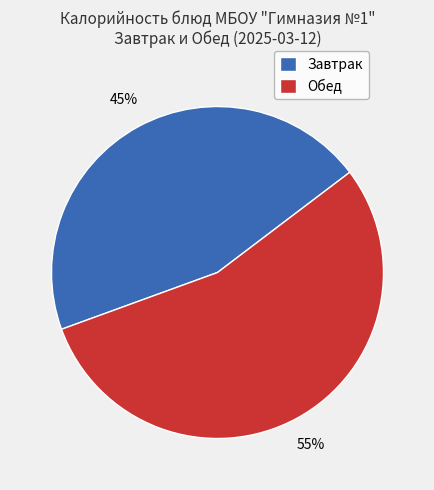

Is the sum of Завтрак and Обед greater than half?

Yes